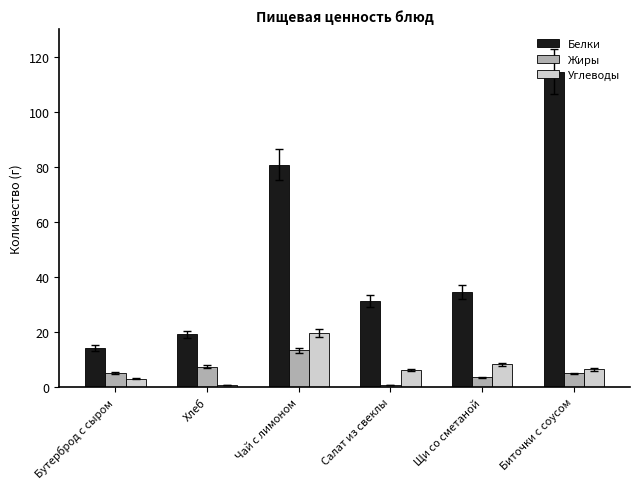

Does the chart contain any negative values?

No